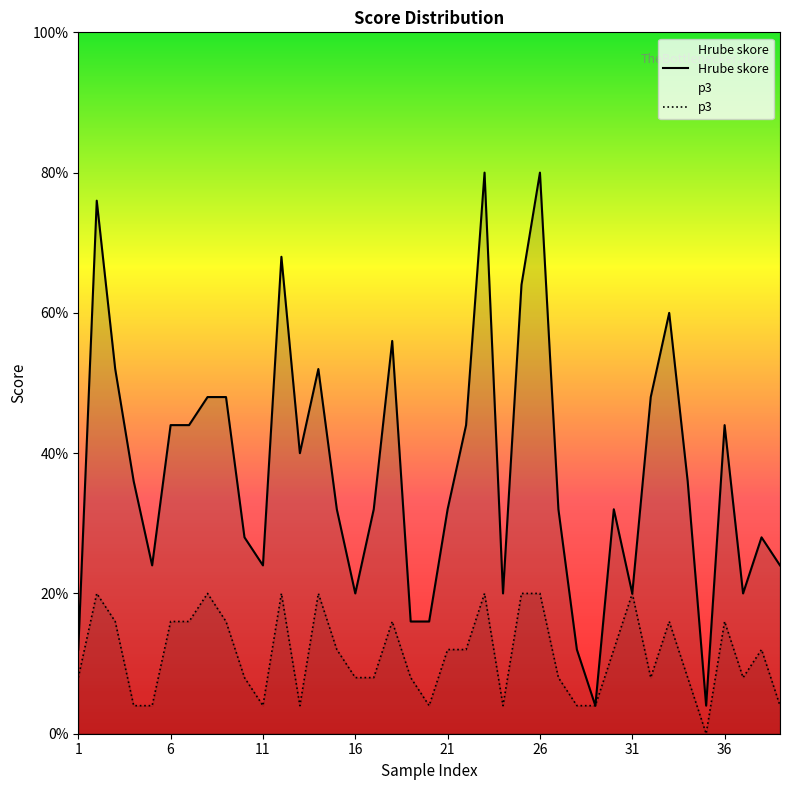

Which series has the largest range (max minus min)?

Hrube skore